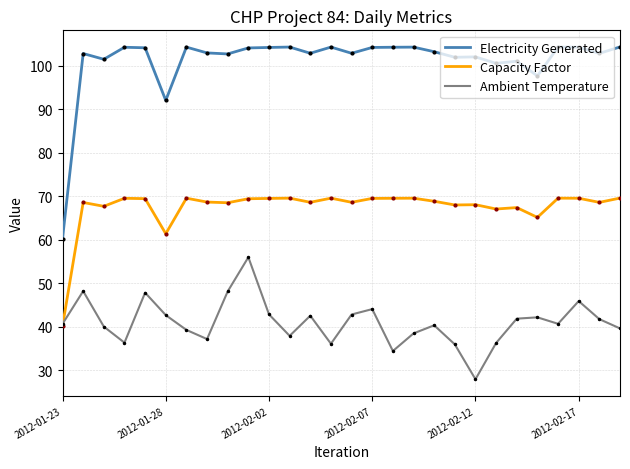

What are all the series names shown in the legend?

Electricity Generated, Capacity Factor, Ambient Temperature